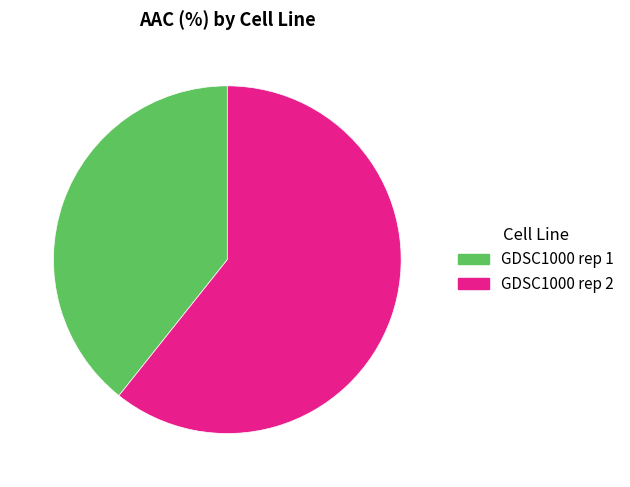

How many segments does this pie chart have?

2